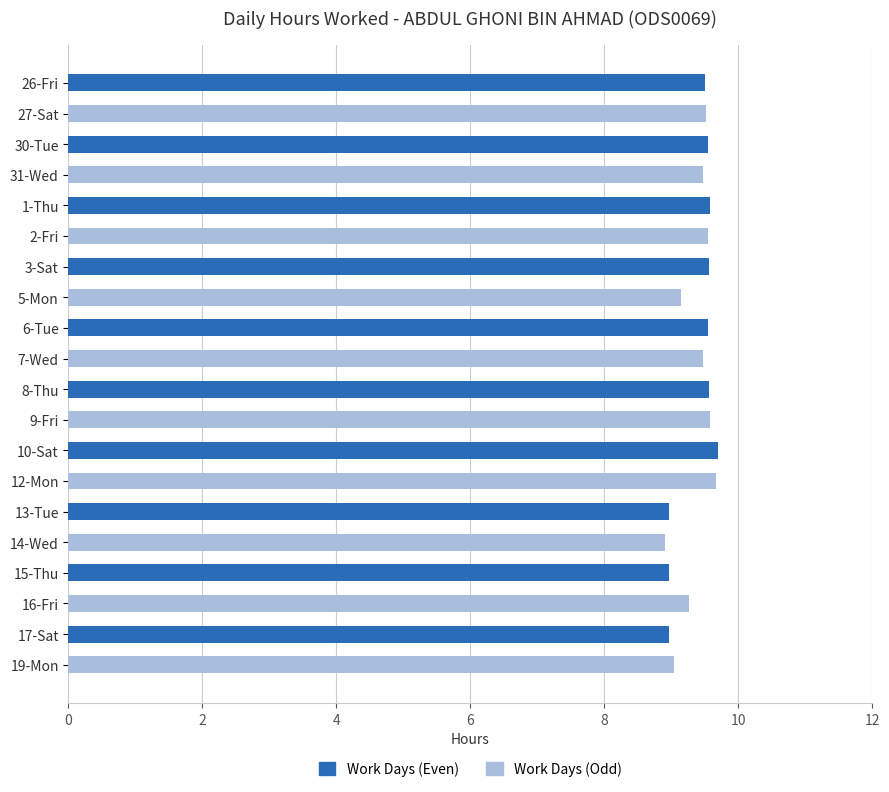

What is the value of the 11th bar from the top?

9.6